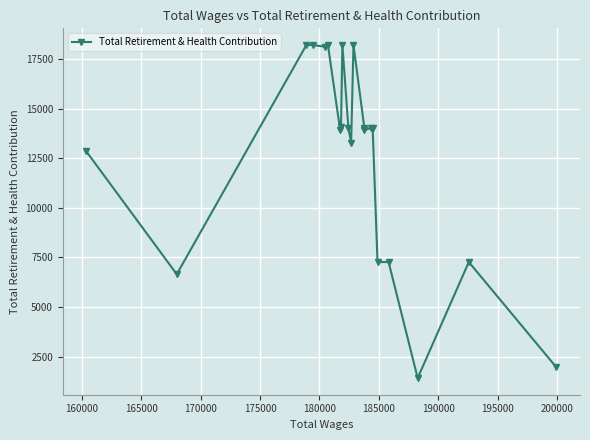

What is the average value?

12619